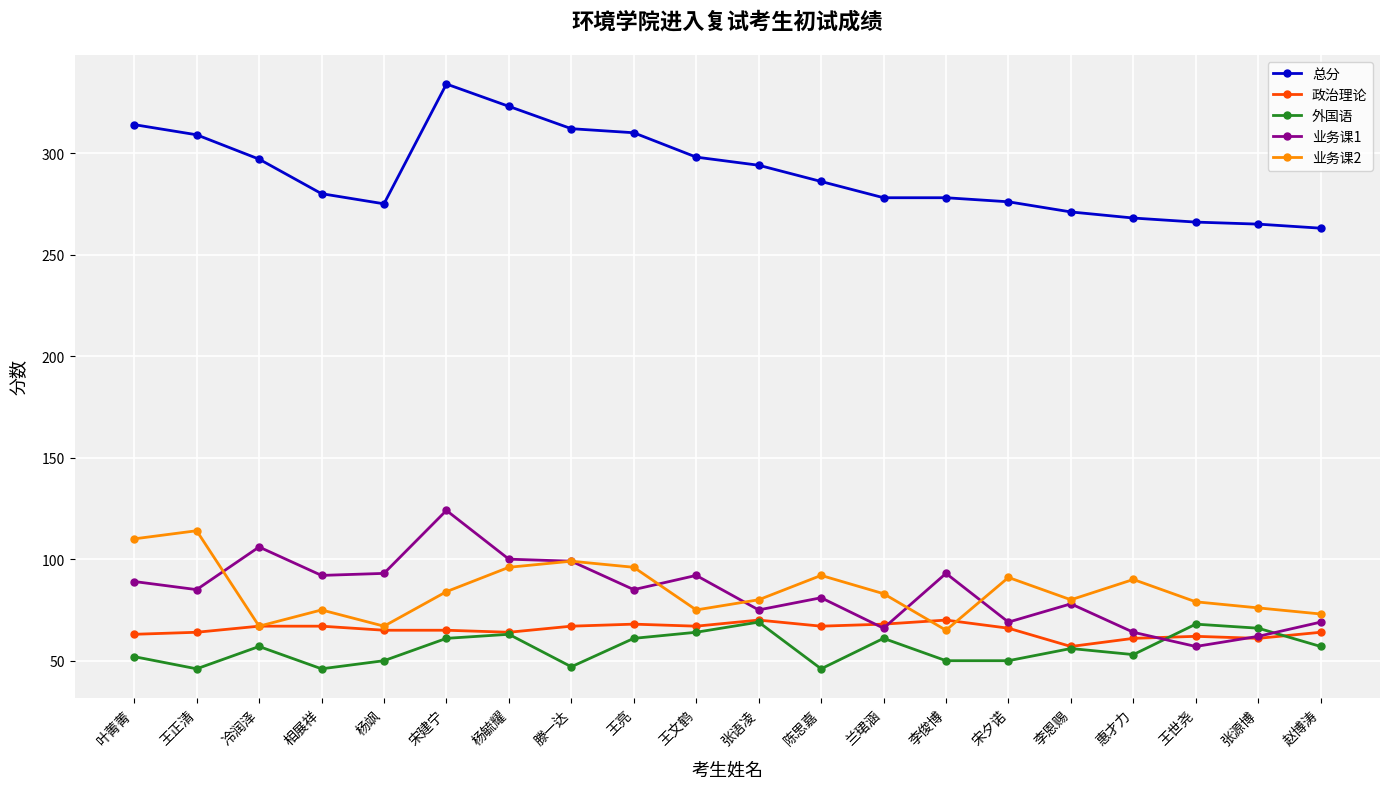

Between 王正清 and 李俊博, which series saw the biggest shift?

业务课2